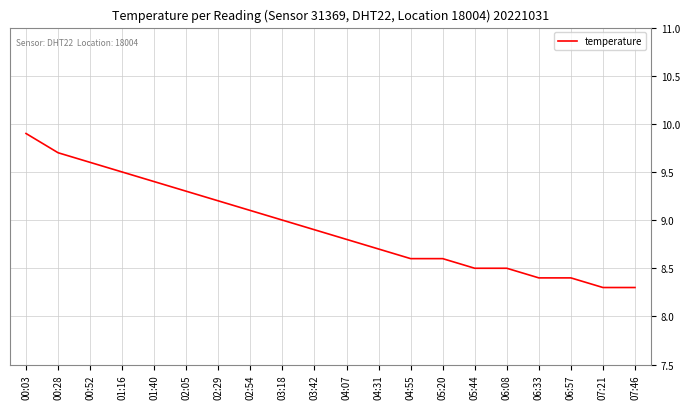

Is this an area chart (filled region under the line)?

No